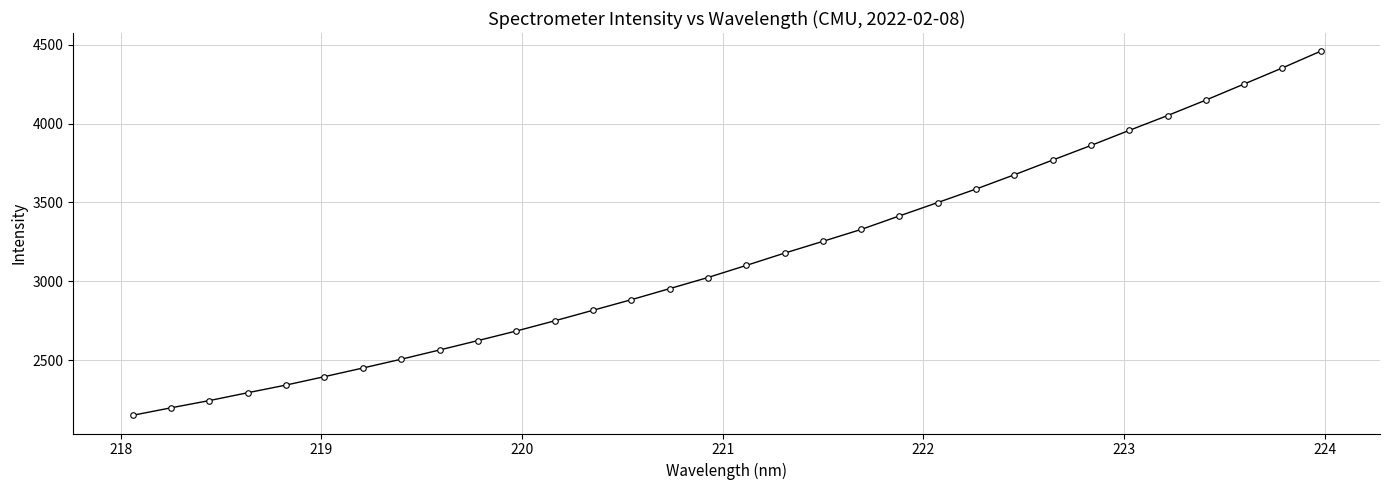

What is the value of the 26th point from the left?

3861.6